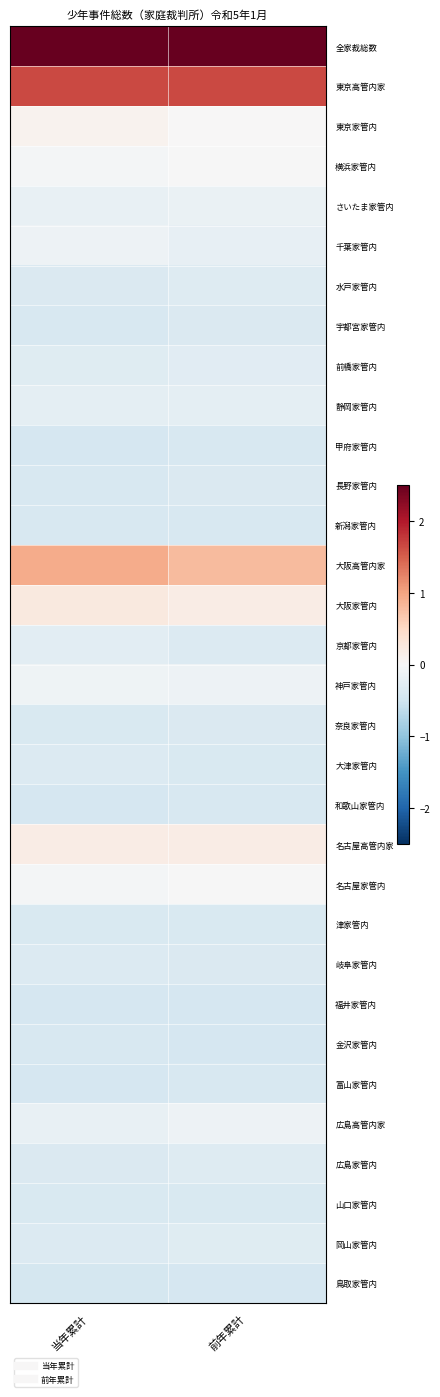

Which category has the highest value across all series?

前年累計